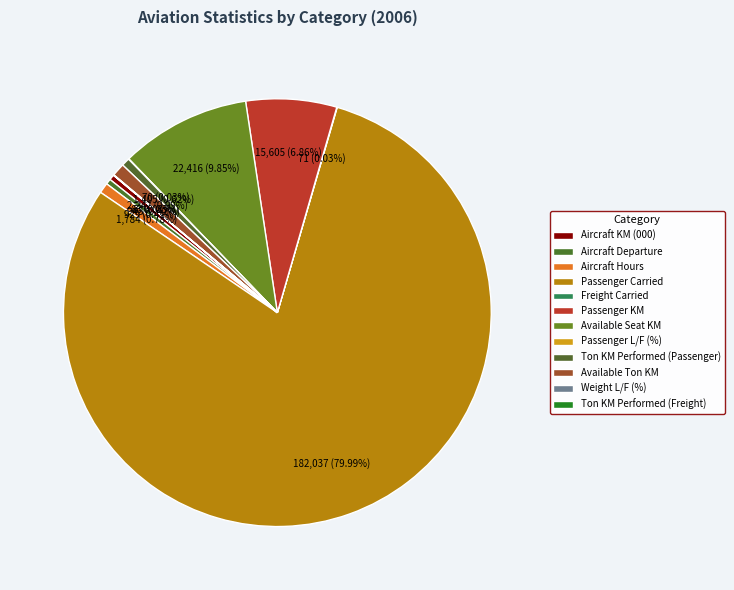

True or false: Ton KM Performed (Passenger) accounts for 1% of the total.

True